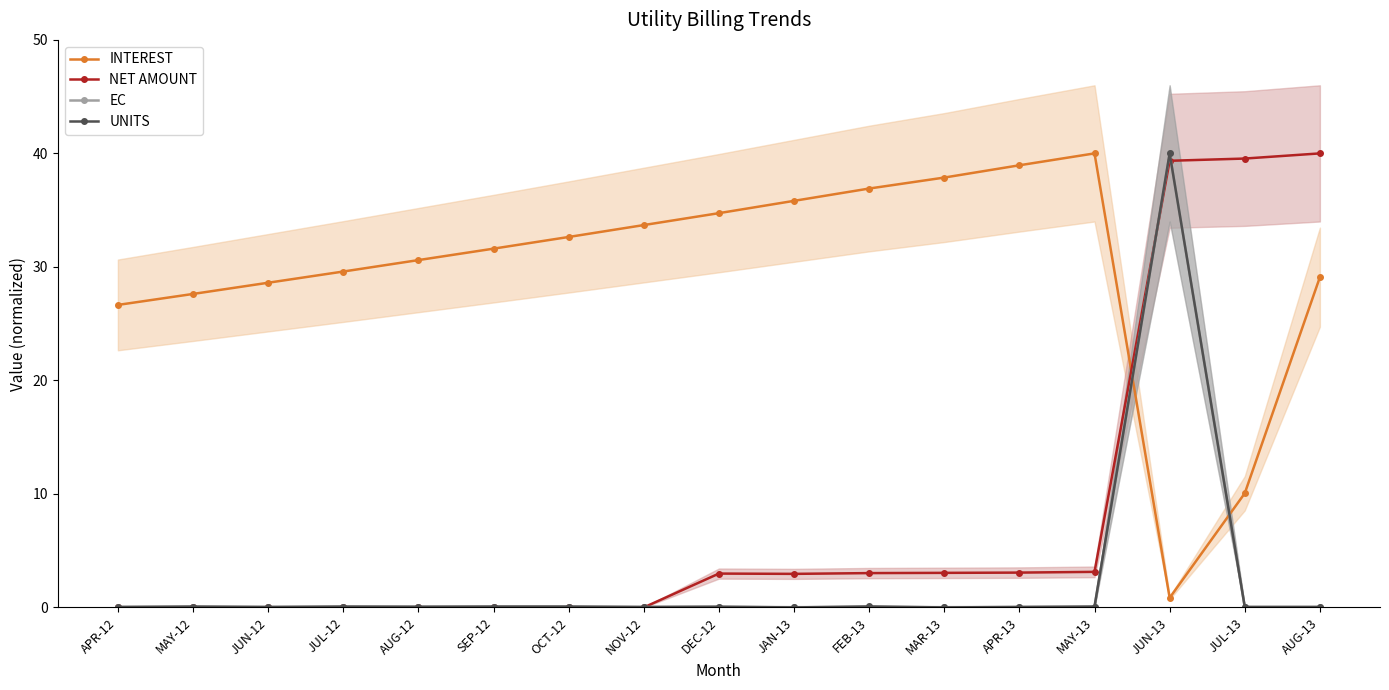

What is the difference between the highest and lowest values at APR-13?

38.9